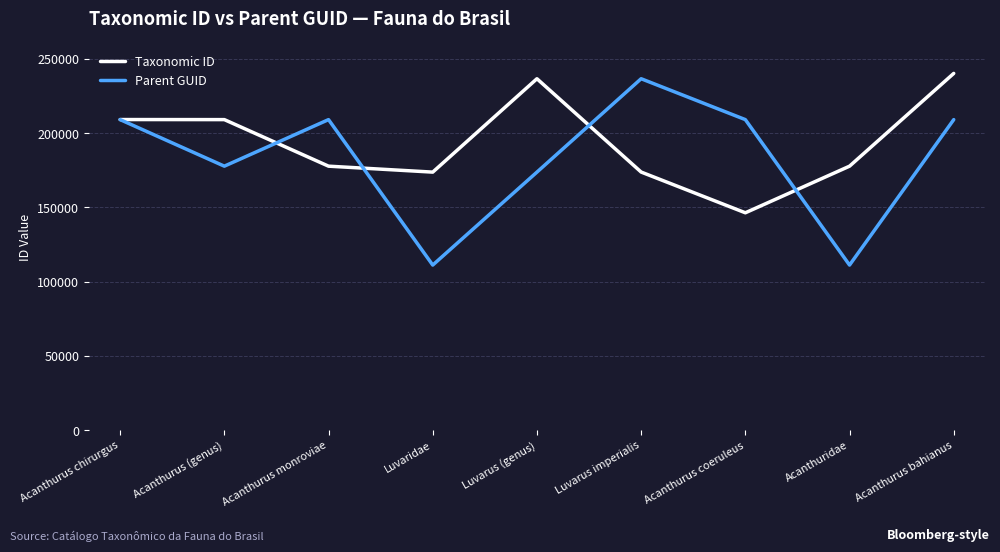

Rank the series at Luvarus imperialis from lowest to highest value.

Taxonomic ID, Parent GUID